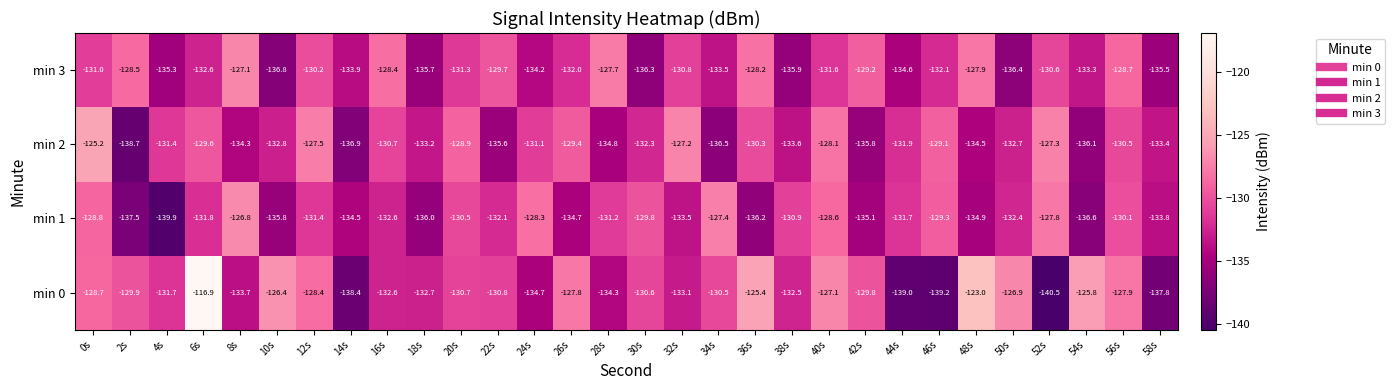

How many data points in min 0 are above -130?

13